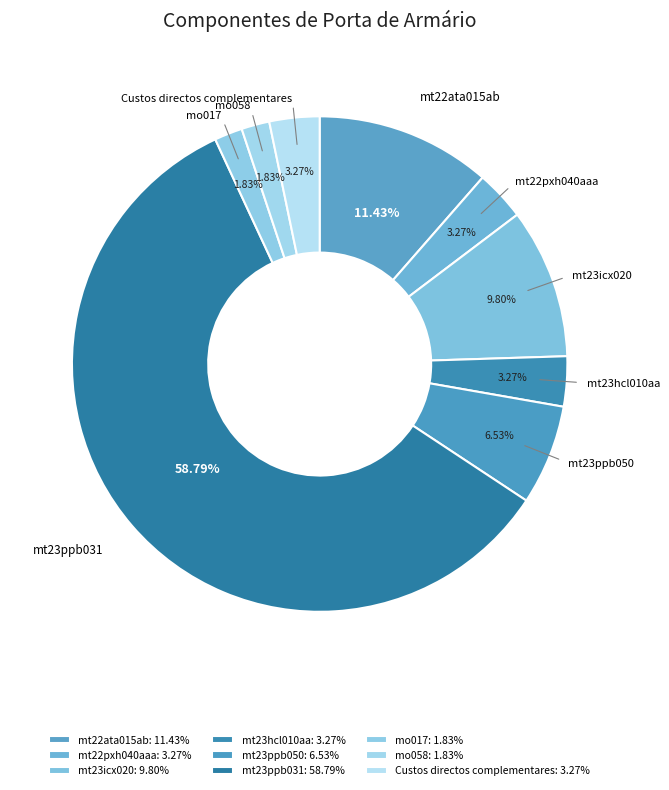

How many segments does this pie chart have?

9